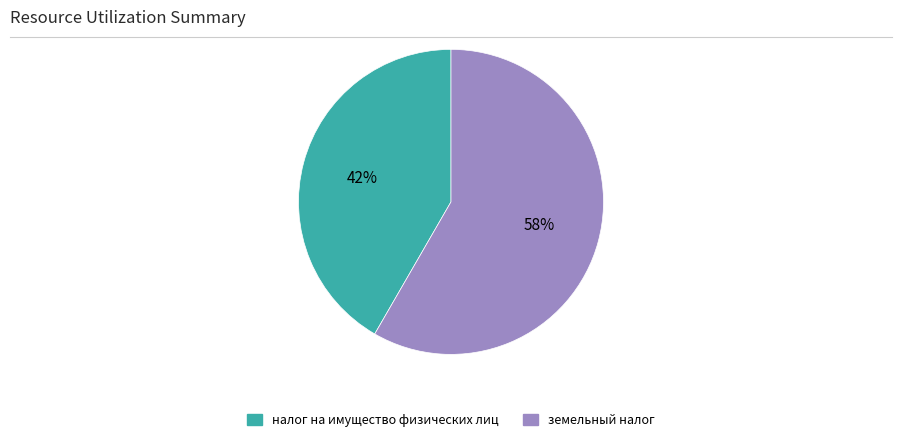

What is the majority slice?

земельный налог